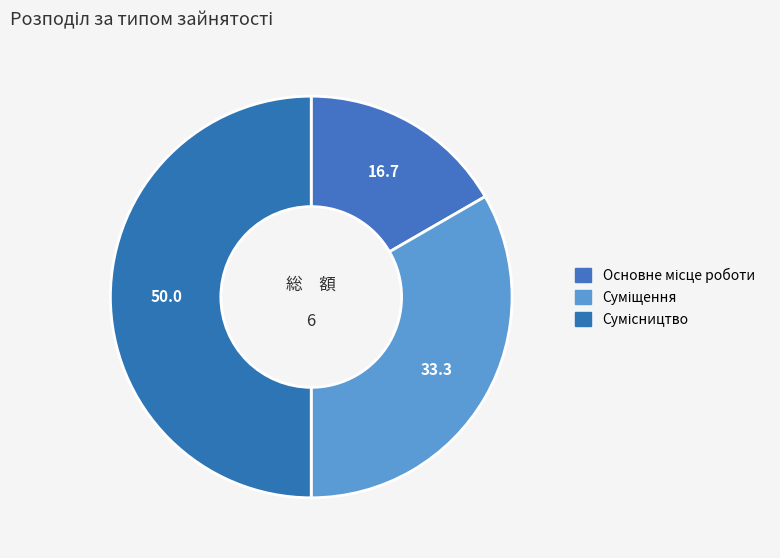

How many slices are in this pie chart?

3